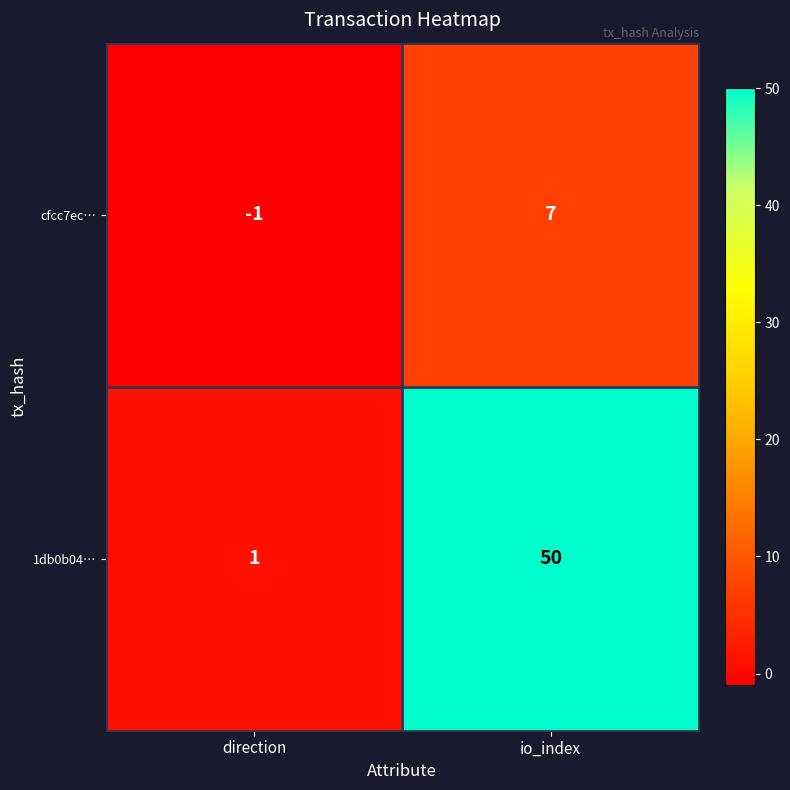

Which category has the highest value in the cfcc7ec… series?

io_index